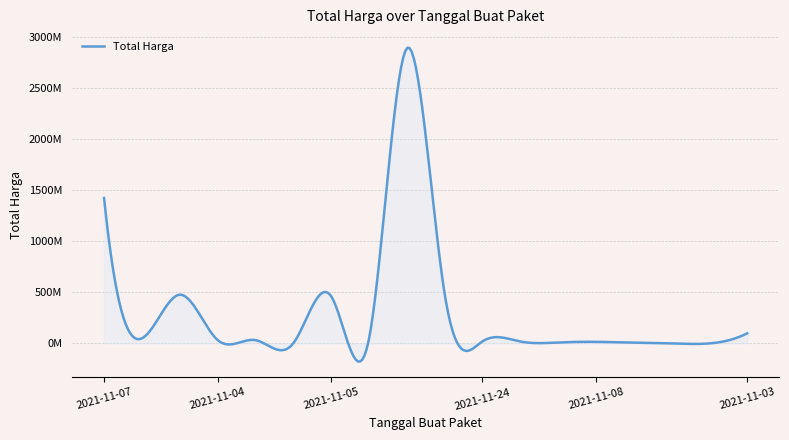

What is the label of the 9th point from the left?

2021-11-11